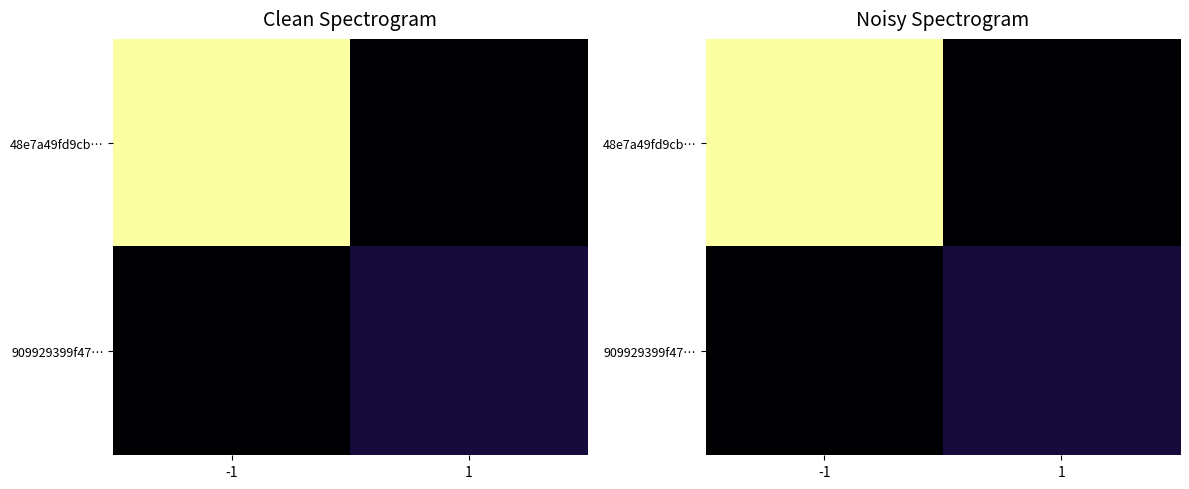

Where is 48e7a49fd9cb… nearest to the value 28?

1